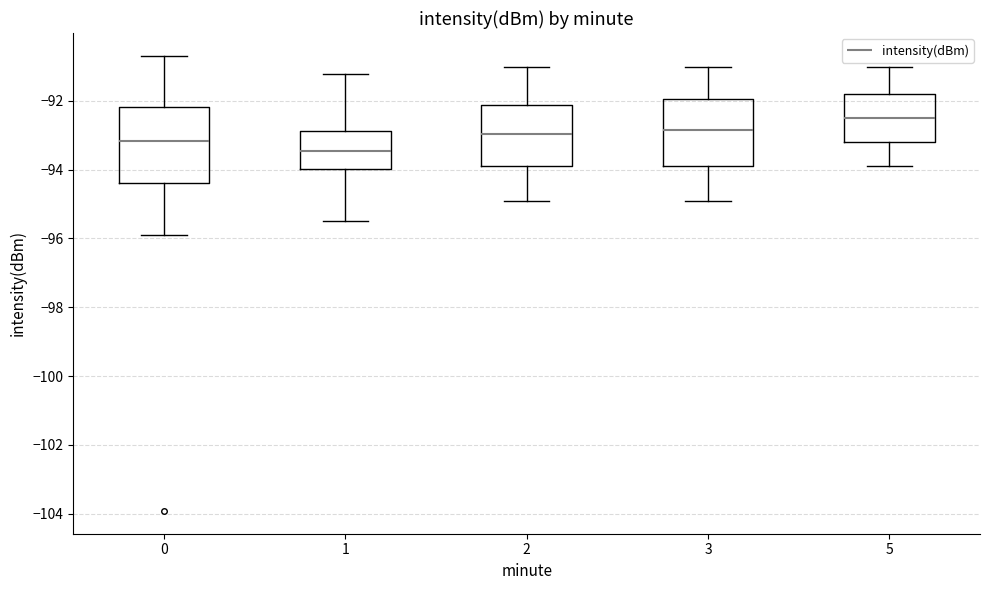

Where does the lower whisker of the box at x = 1 end on the y-axis? The values are not printed on the chart, so give them approximately, as read against the axis.

-95.6